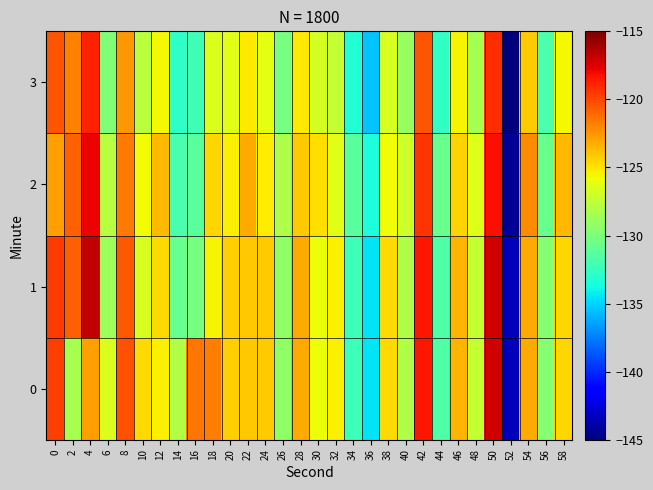

What is the total value across all series at 32?

-504.4